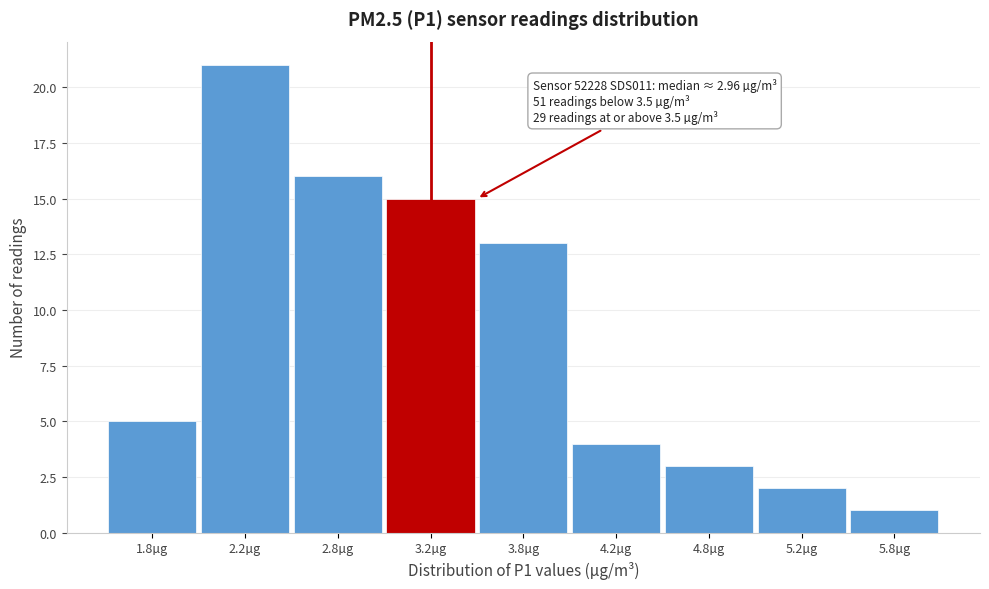

Reading right to left, extract all data points from this chart.

1	2	3	4	13	15	16	21	5